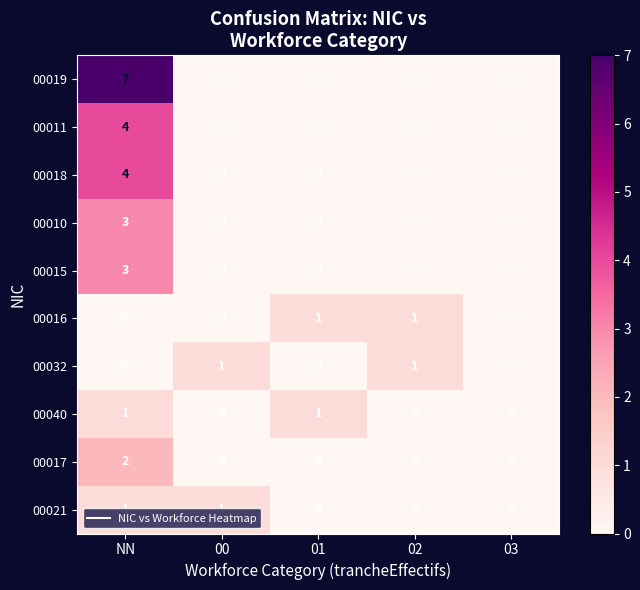

Is it true that 00040 equals -1 at 03?

False